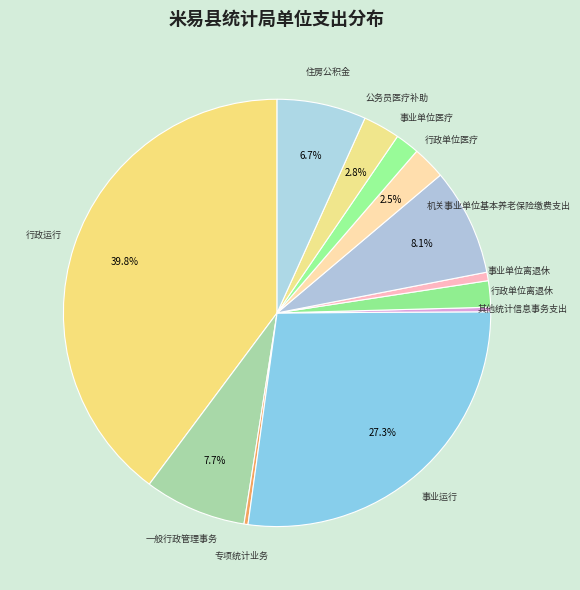

True or false: 机关事业单位基本养老保险缴费支出 accounts for 1% of the total.

False